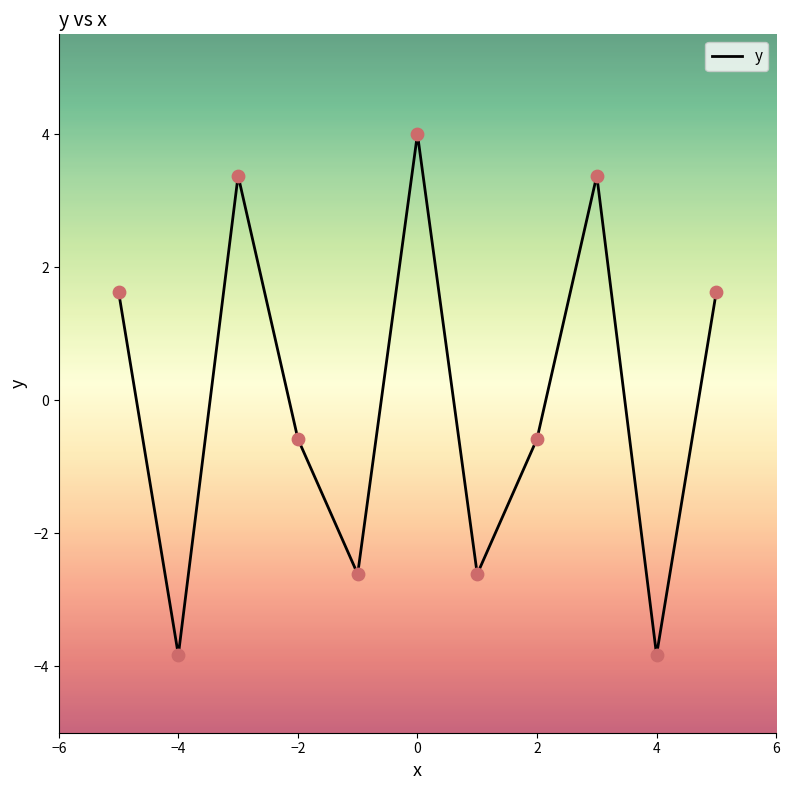

What is the smallest value displayed?

-3.8